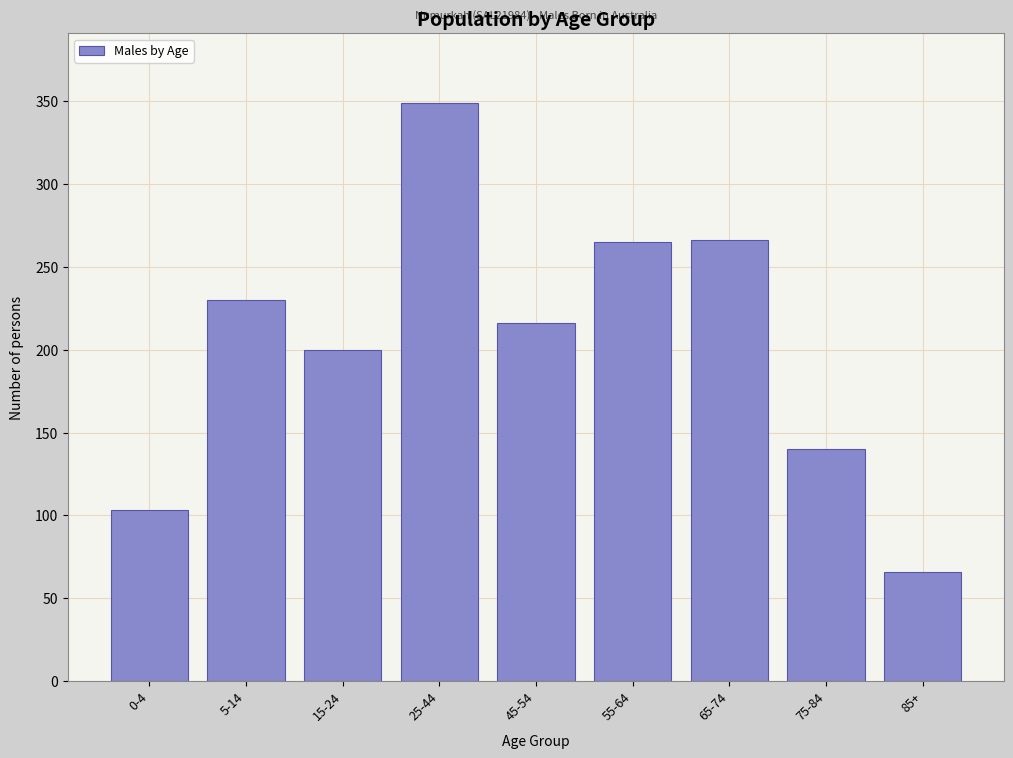

True or false: the data shows 265 at 55-64.

True